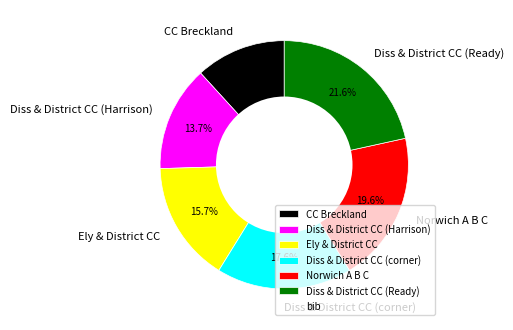

What percentage do CC Breckland and Diss & District CC (corner) together represent?

29.4%